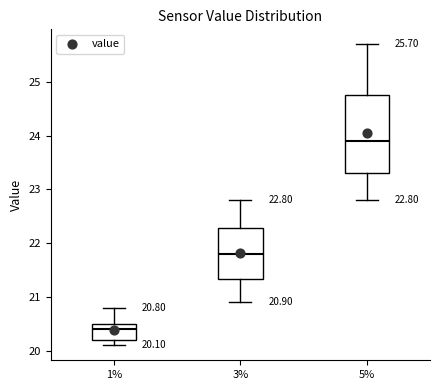

Which box is the tallest, from its lower edge to its upper edge?

5%